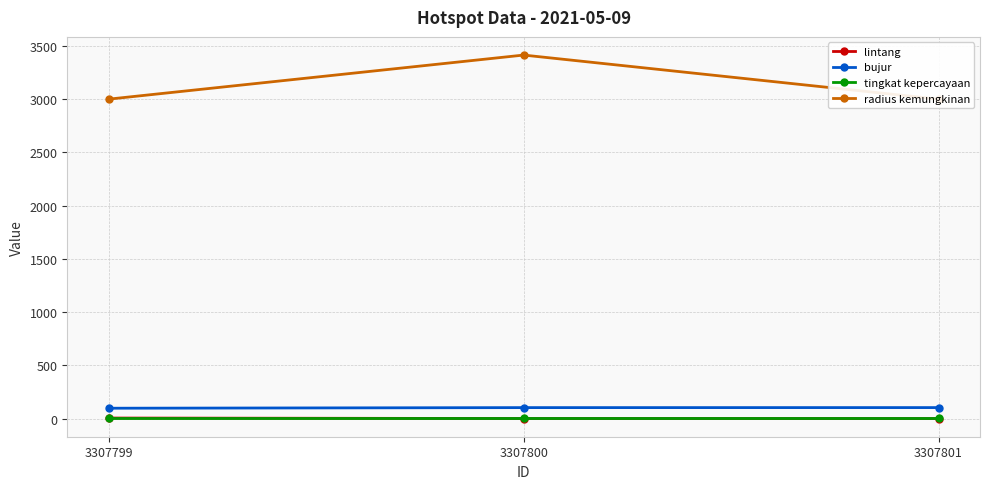

Is the value of tingkat kepercayaan at 3307800 greater than the value of radius kemungkinan at 3307801?

No